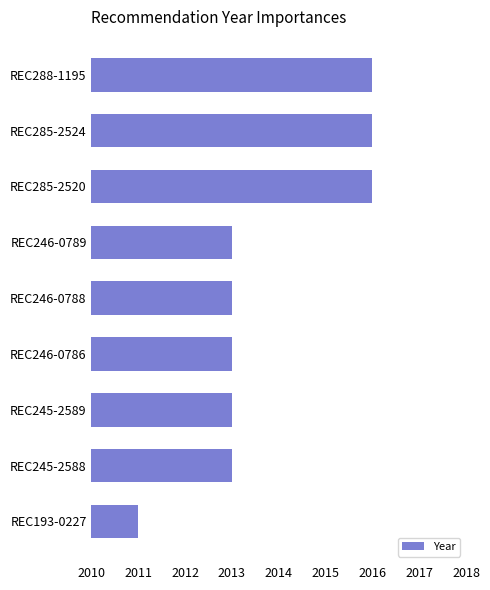

What is the greatest value displayed?

2016